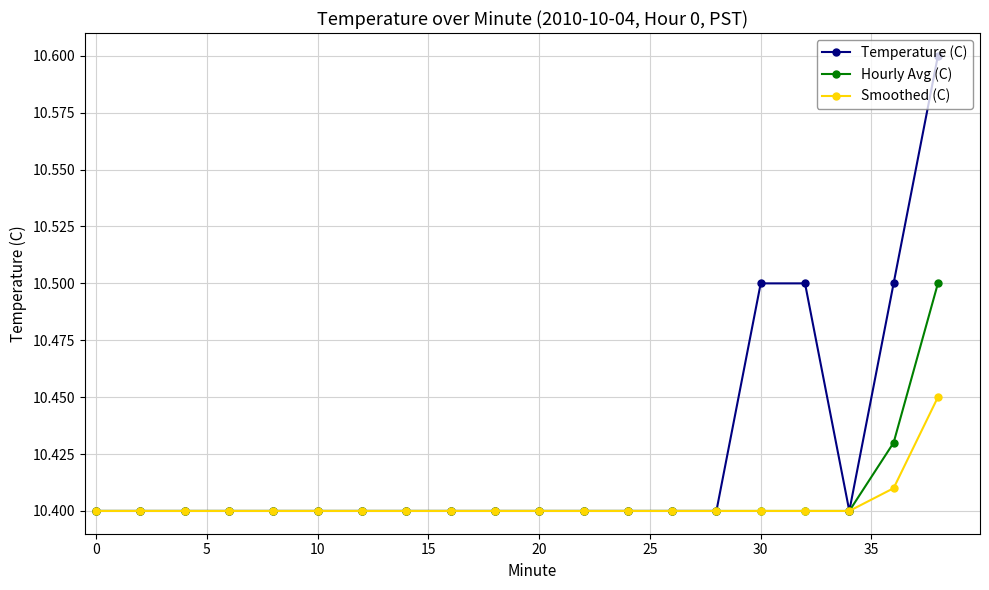

Is this an area chart (filled region under the line)?

No